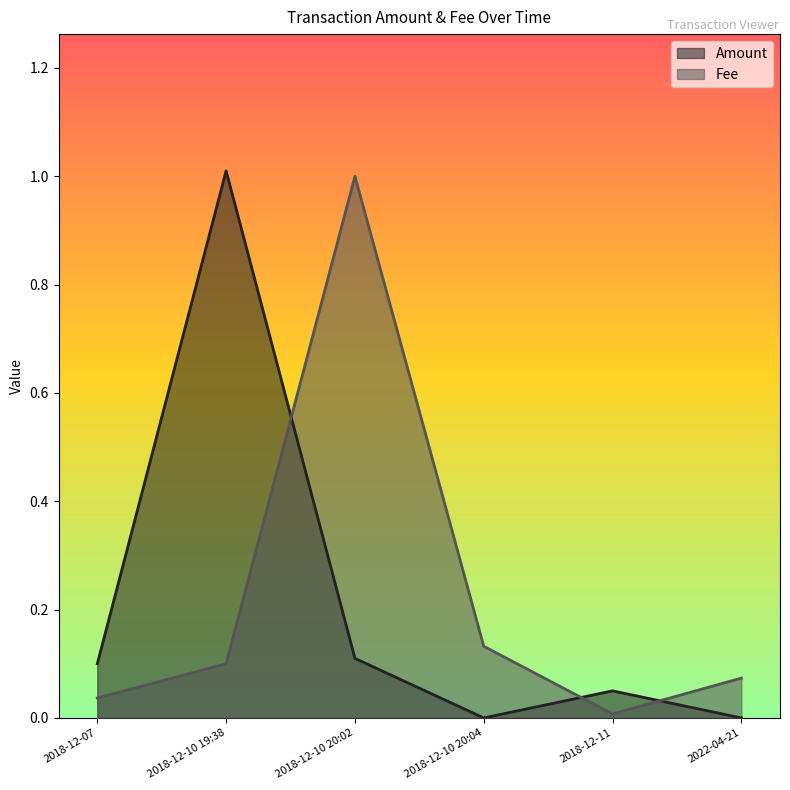

In Fee, how many points are higher than both neighbors (excluding endpoints)?

1